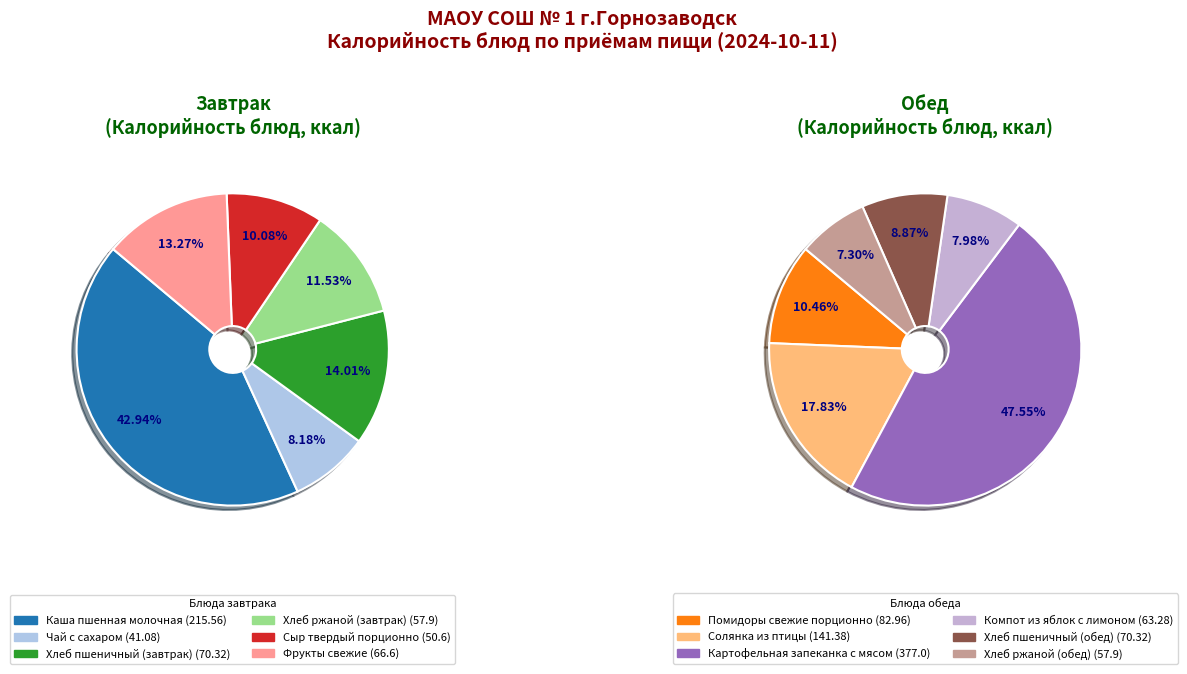

Is Хлеб ржаной (обед) the majority of the pie?

No